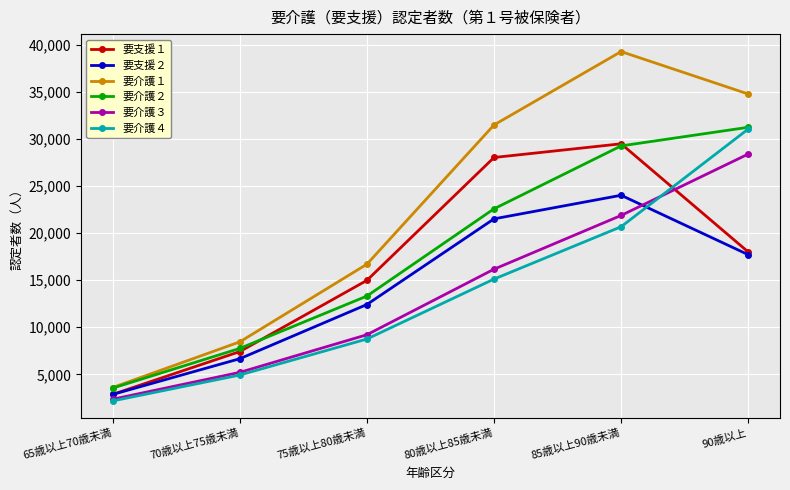

What value does the 要介護１ series have at 75歳以上80歳未満?

16690